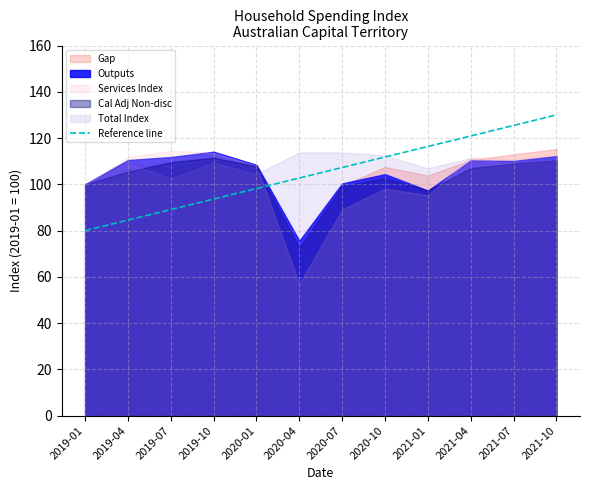

What is the spread (max minus min) of values at 2020-10?

14.3